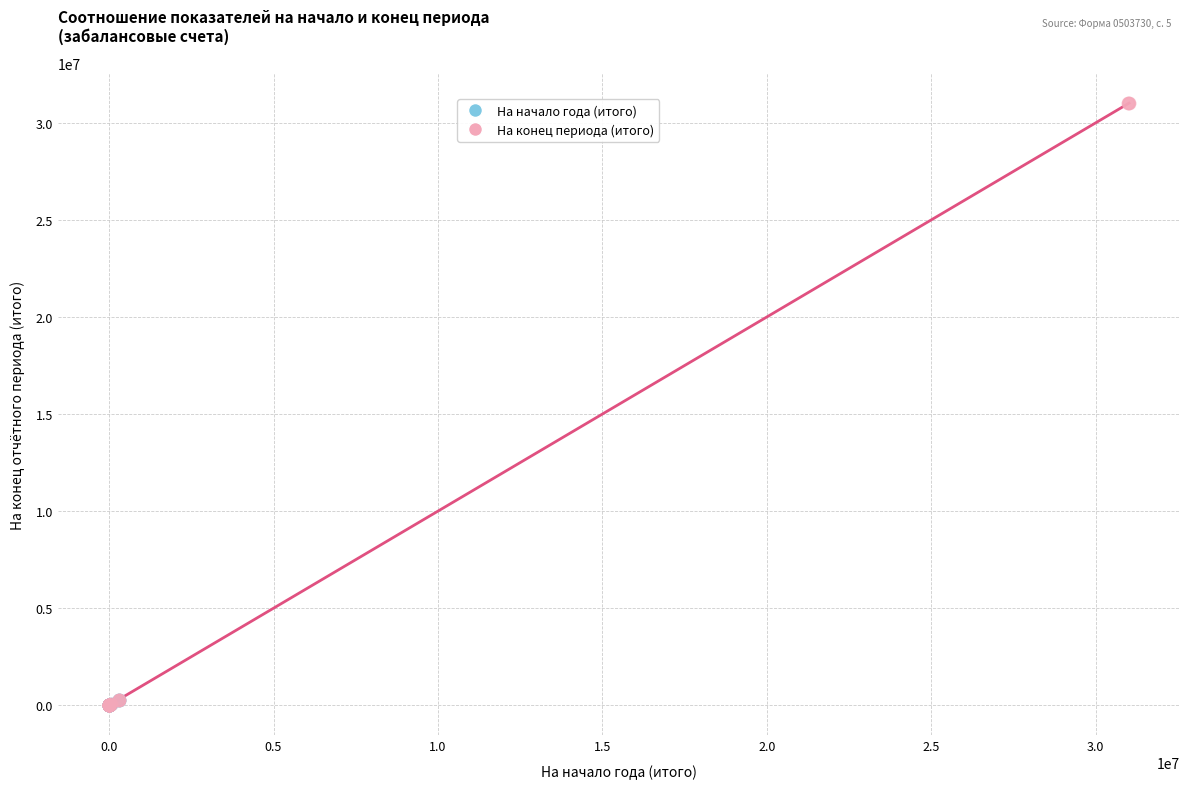

Which series reaches the maximum Y coordinate?

На конец периода (итого)